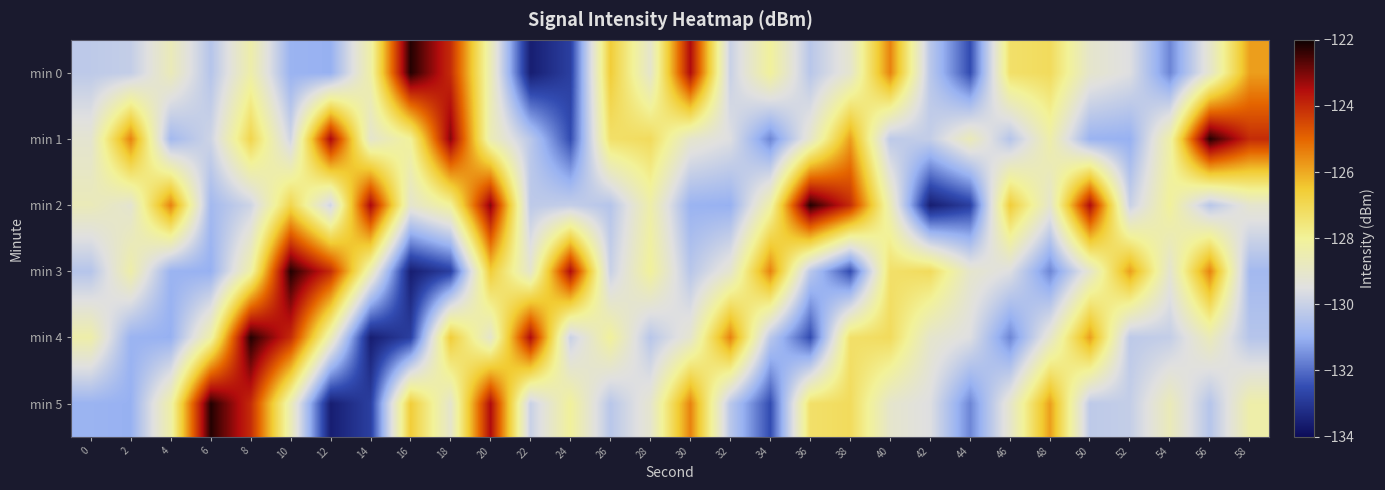

Rank the series by their maximum value, from highest to lowest.

min 0, min 1, min 2, min 3, min 4, min 5